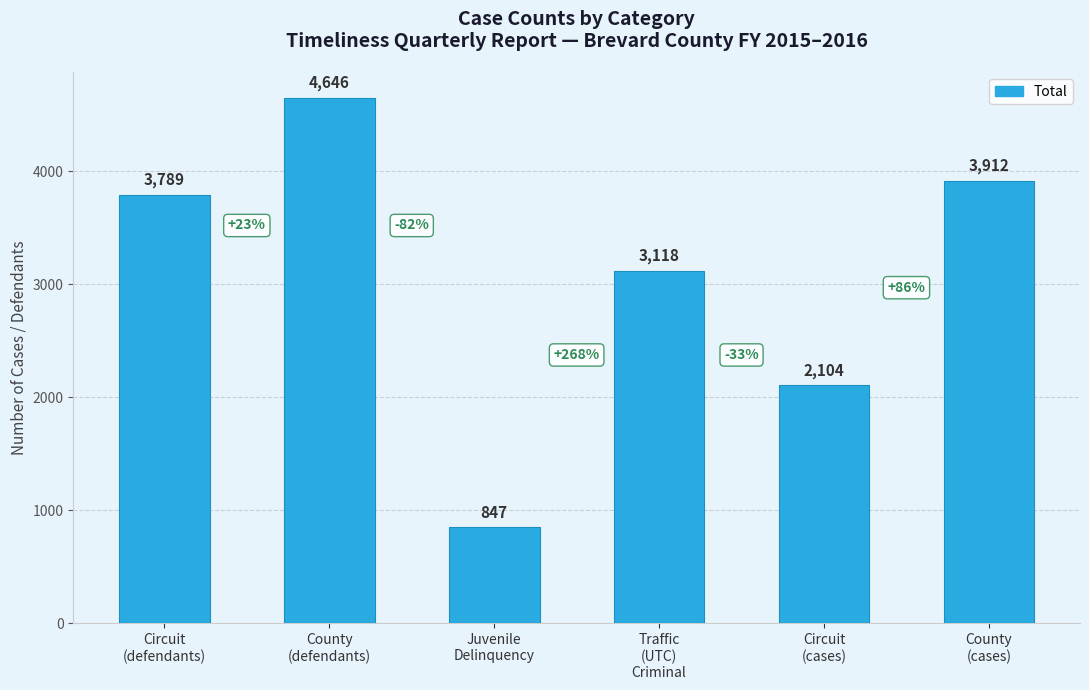

Which has a higher value, Circuit
(cases) or Traffic
(UTC)
Criminal?

Traffic
(UTC)
Criminal